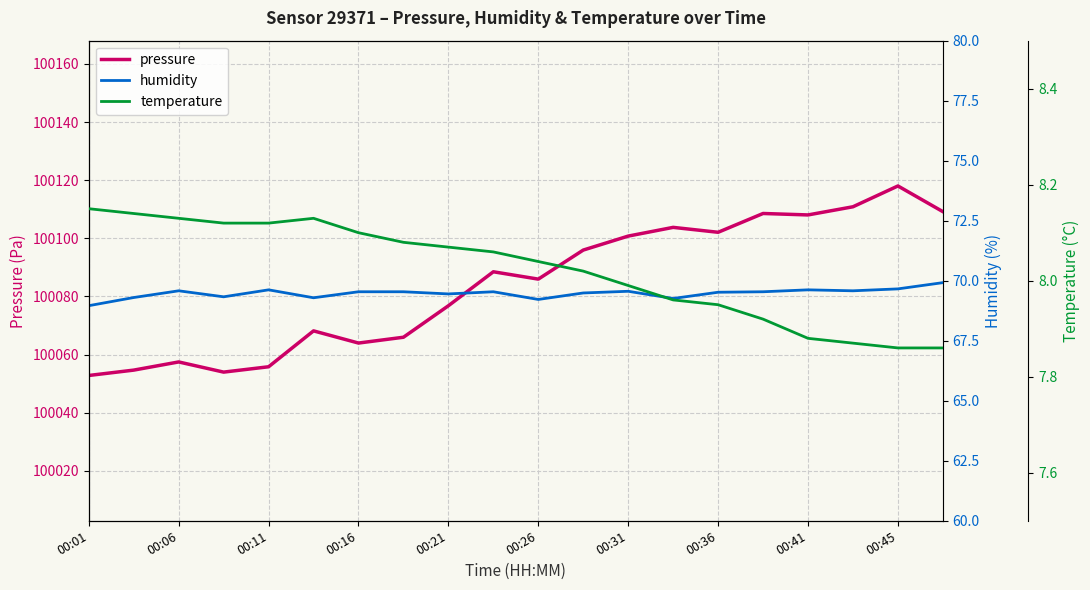

True or false: temperature and humidity intersect in this chart.

False